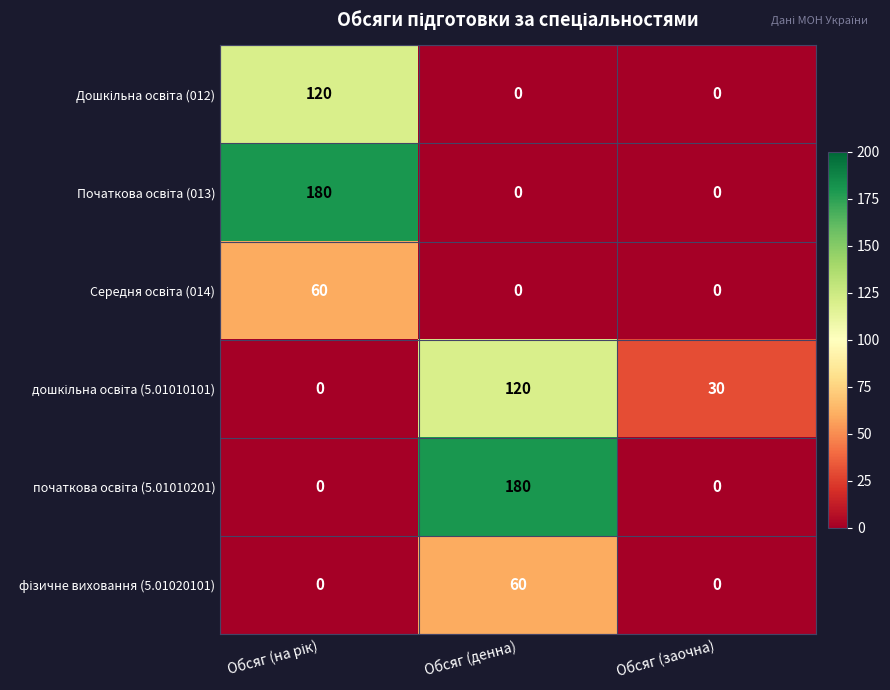

What is the spread (max minus min) of values at Обсяг (денна)?

180